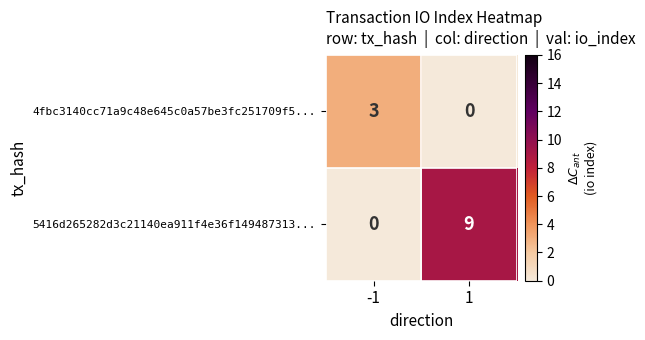

The value of 4fbc3140cc71a9c48e645c0a57be3fc251709f5... at 1 is -1. True or false?

False